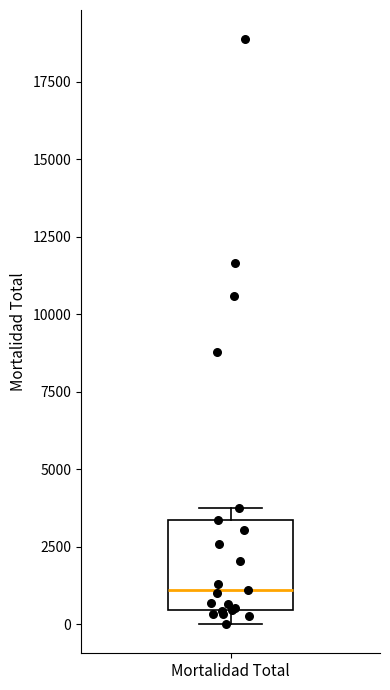

Read this box plot against the y-axis: the position of the median line, the range covered by the box, and the ends of both whiskers. The values are not printed on the chart, so give them approximately, as read against the axis.

median 1000, box 500 to 3500, whiskers 0 to 3500 (just above the box's upper edge)